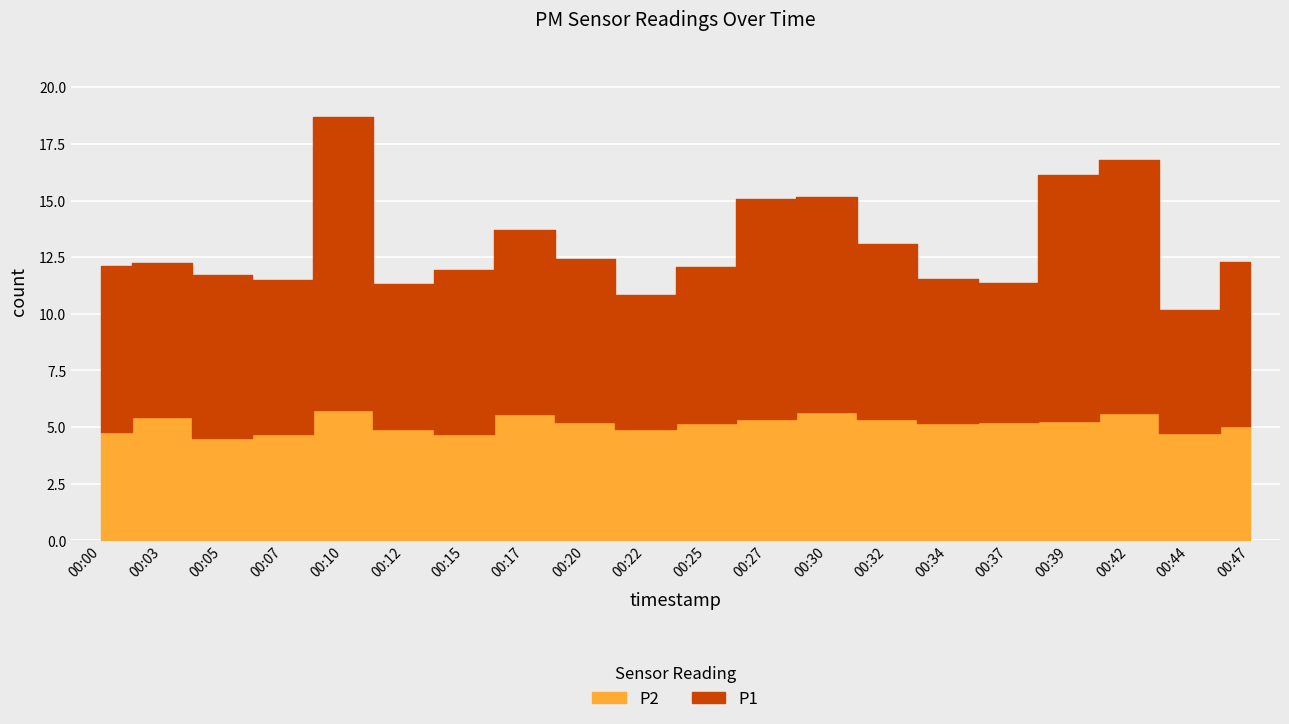

The P1 series shows 4.7 at 00:15. True or false?

False